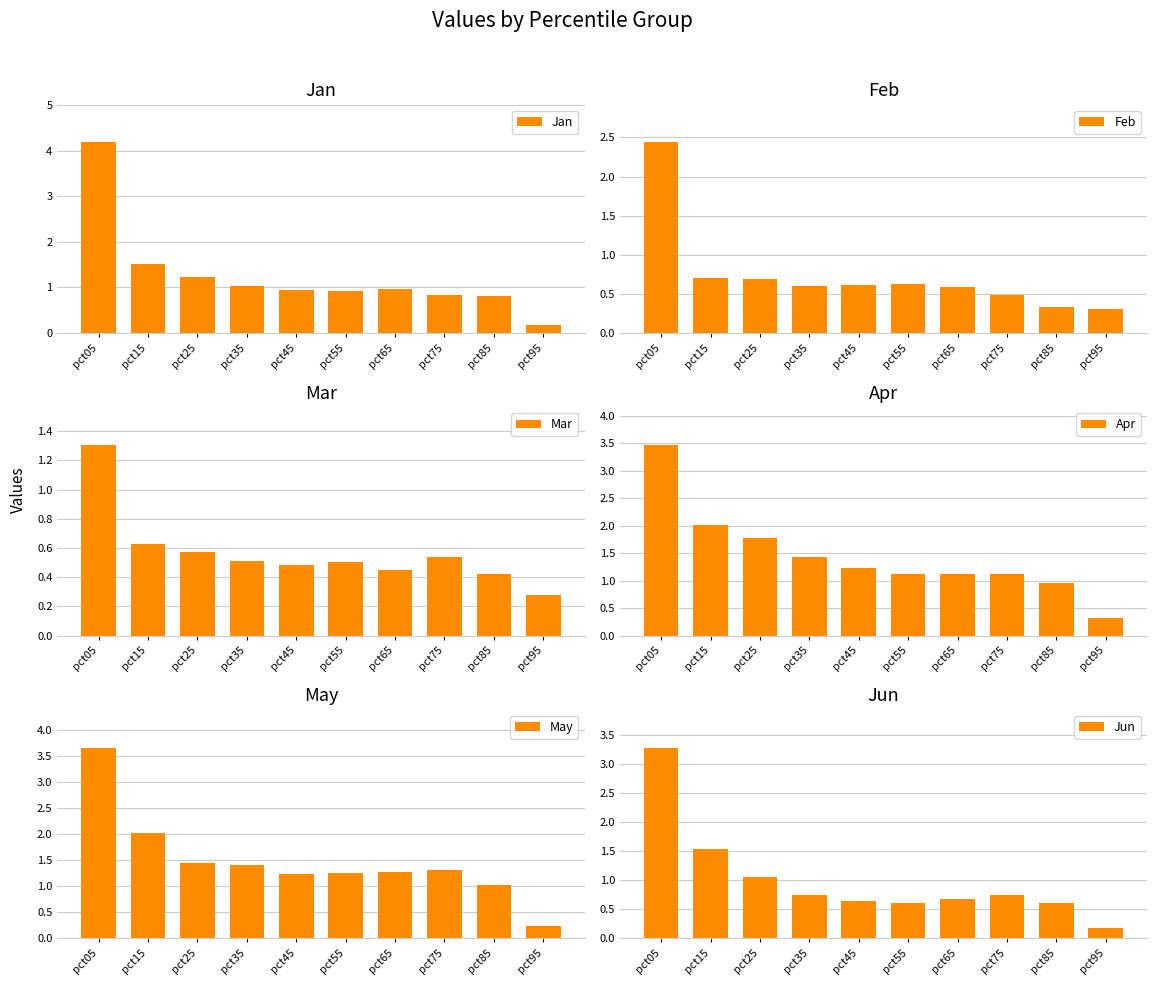

What is the value of the Apr bar at the 10th from the left?

0.3